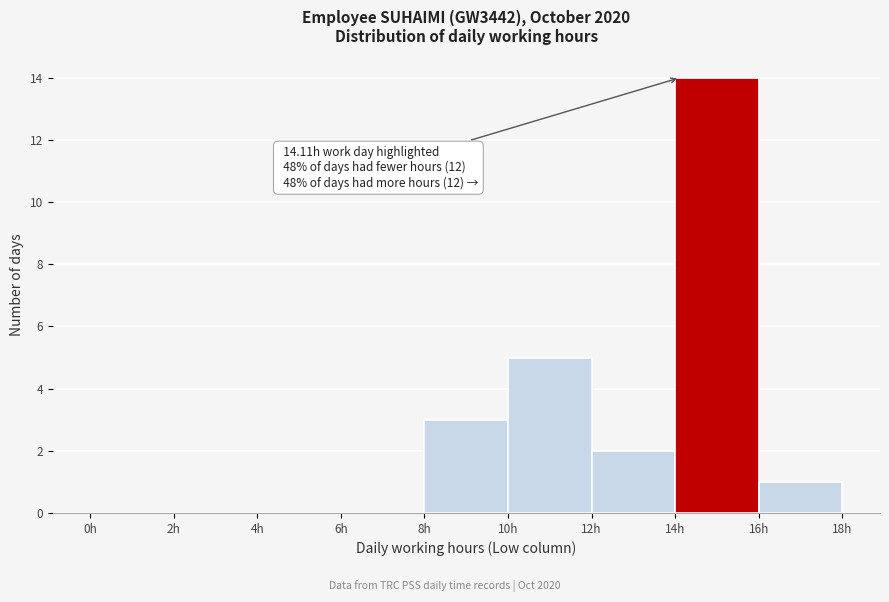

Over which range of the x-axis is the bar tallest?

14 to 16